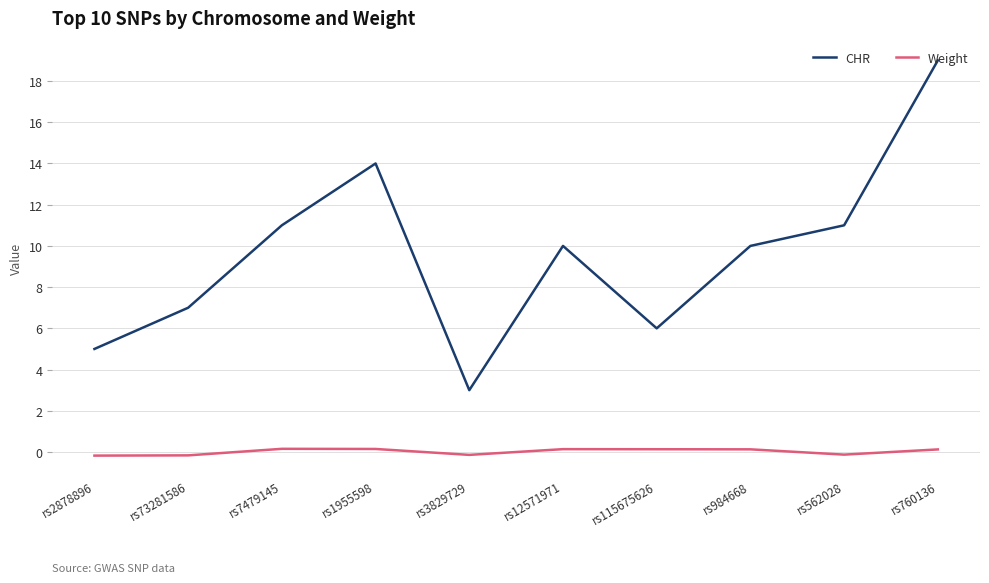

What are all the series names shown in the legend?

CHR, Weight